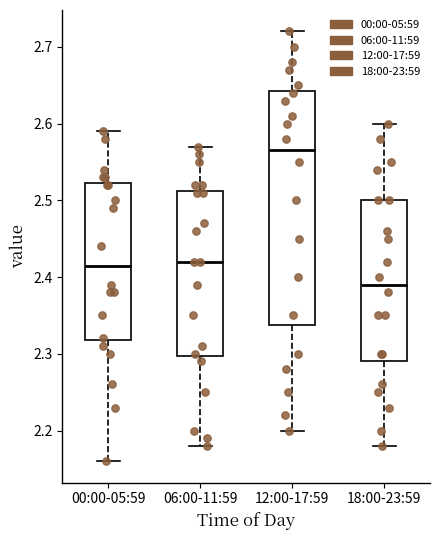

Reading left to right, read every box against the y-axis: the position of its median line, the range the box covers, and the ends of its whiskers. The values are not printed on the chart, so give them approximately, as read against the axis.

00:00-05:59: median 2.42, box 2.32 to 2.52, whiskers 2.16 to 2.59
06:00-11:59: median 2.42, box 2.30 to 2.51, whiskers 2.18 to 2.57
12:00-17:59: median 2.57, box 2.34 to 2.64, whiskers 2.20 to 2.72
18:00-23:59: median 2.39, box 2.29 to 2.50, whiskers 2.18 to 2.60